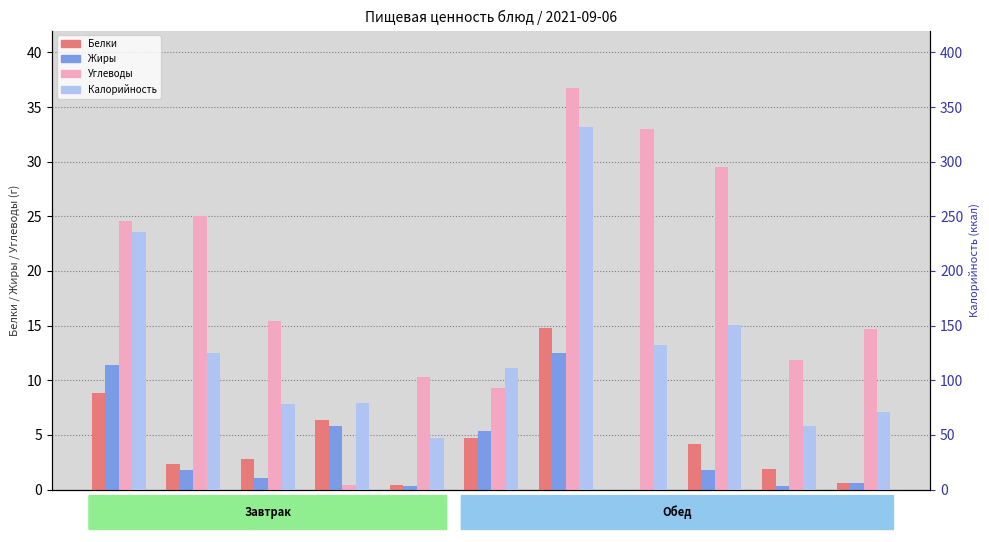

Which label corresponds to the largest value in the chart?

плов